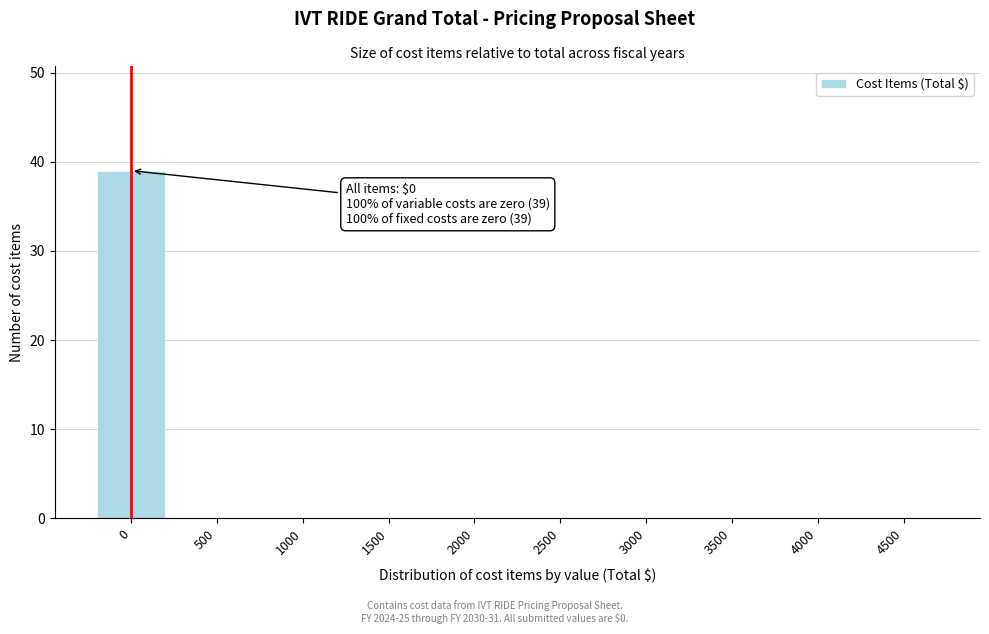

Reading left to right, list all the values displayed in this chart.

0=39	500=0	1000=0	1500=0	2000=0	2500=0	3000=0	3500=0	4000=0	4500=0